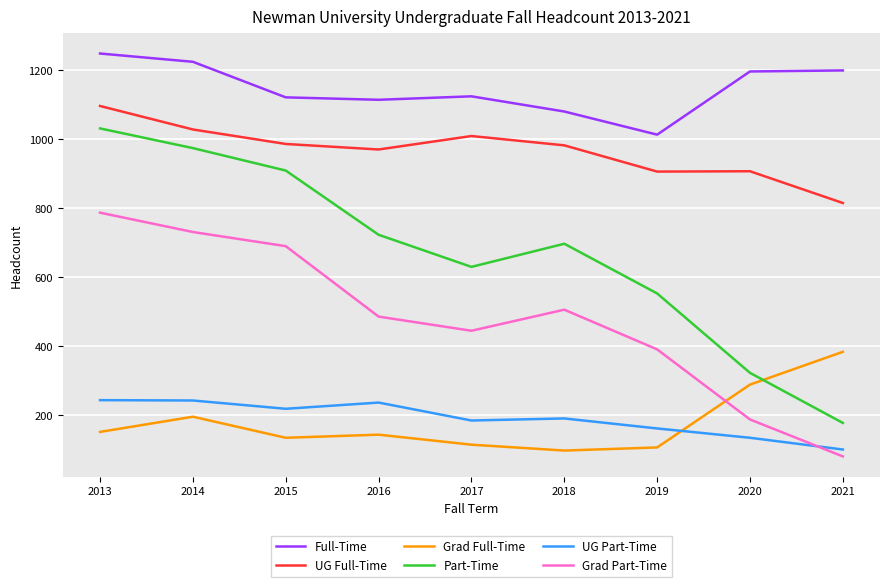

At which label does Grad Full-Time reach its peak?

2021